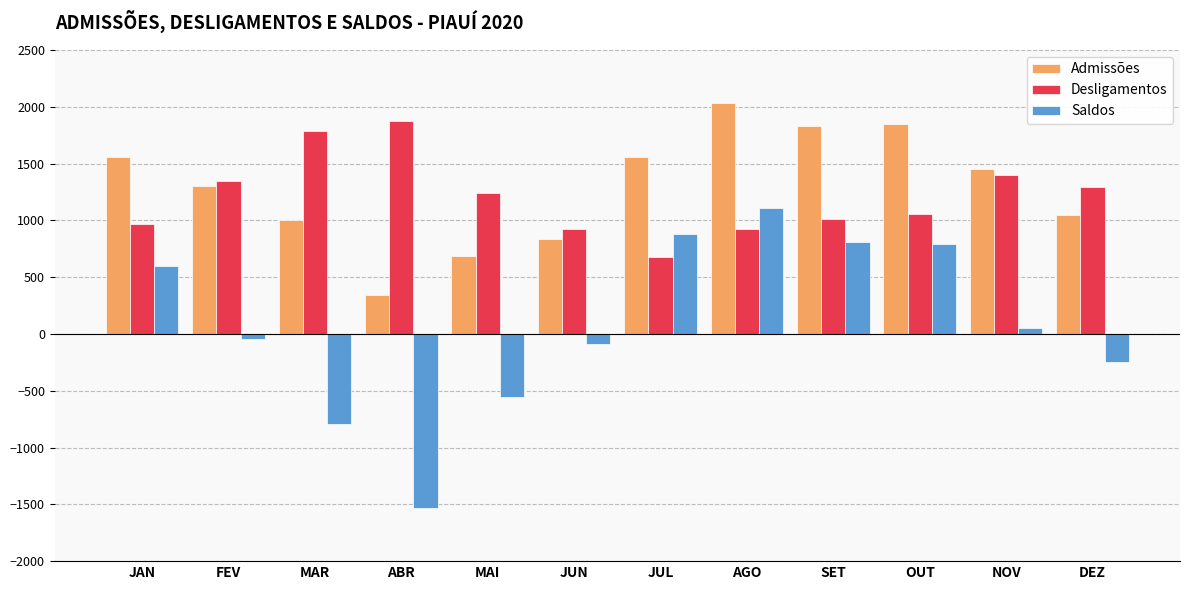

Count the number of data series in this chart.

3